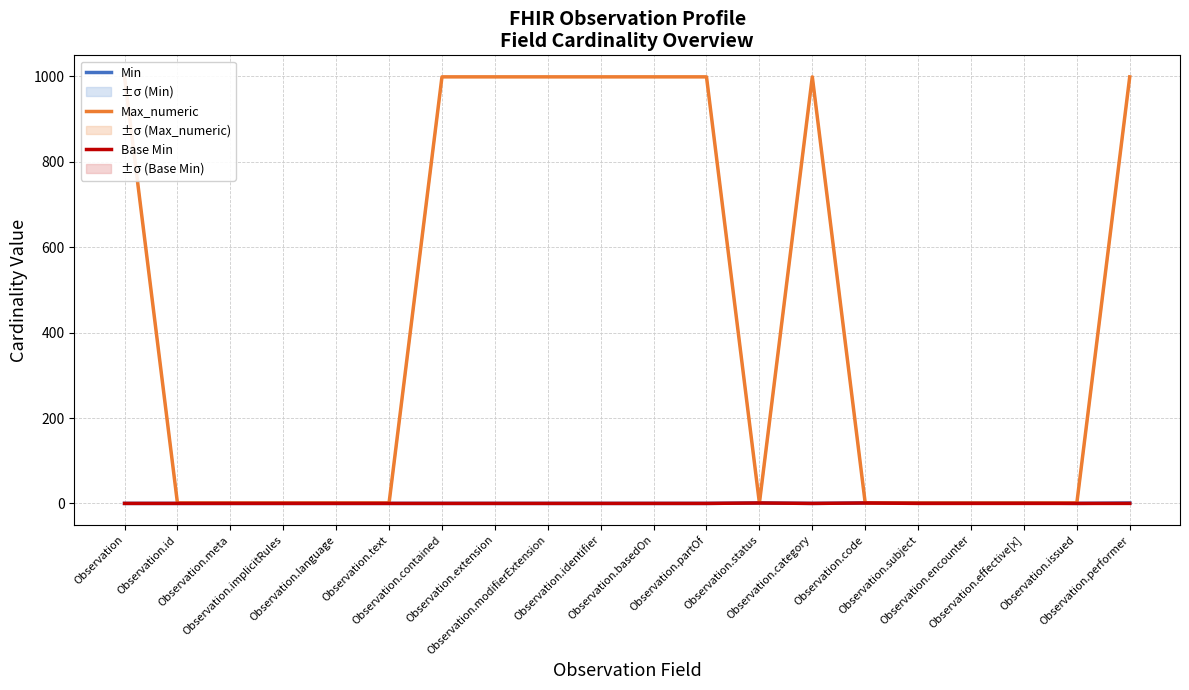

In Min, how many points are lower than both neighbors (excluding endpoints)?

2